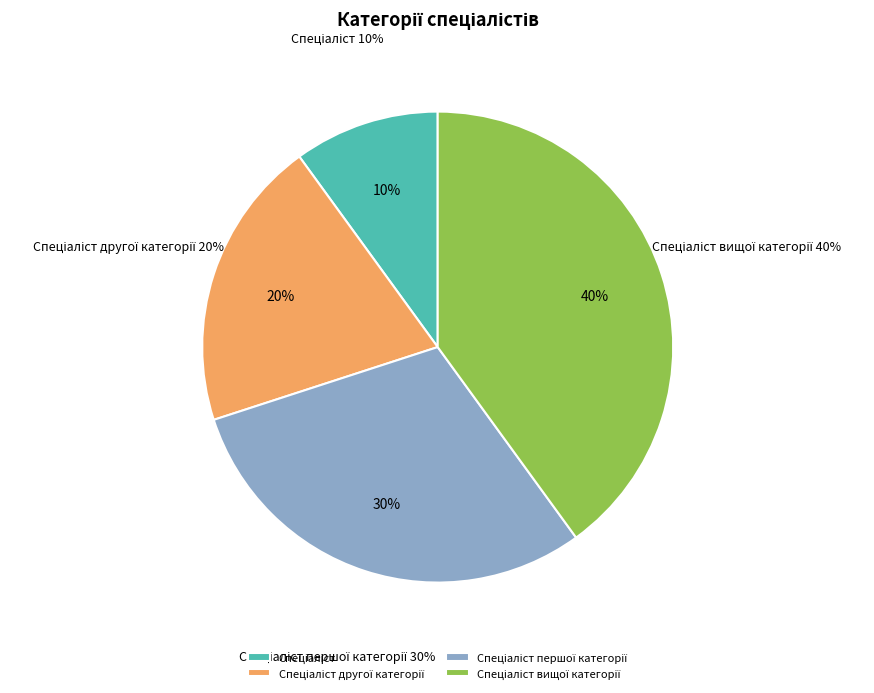

Is Спеціаліст вищої категорії the majority of the pie?

No